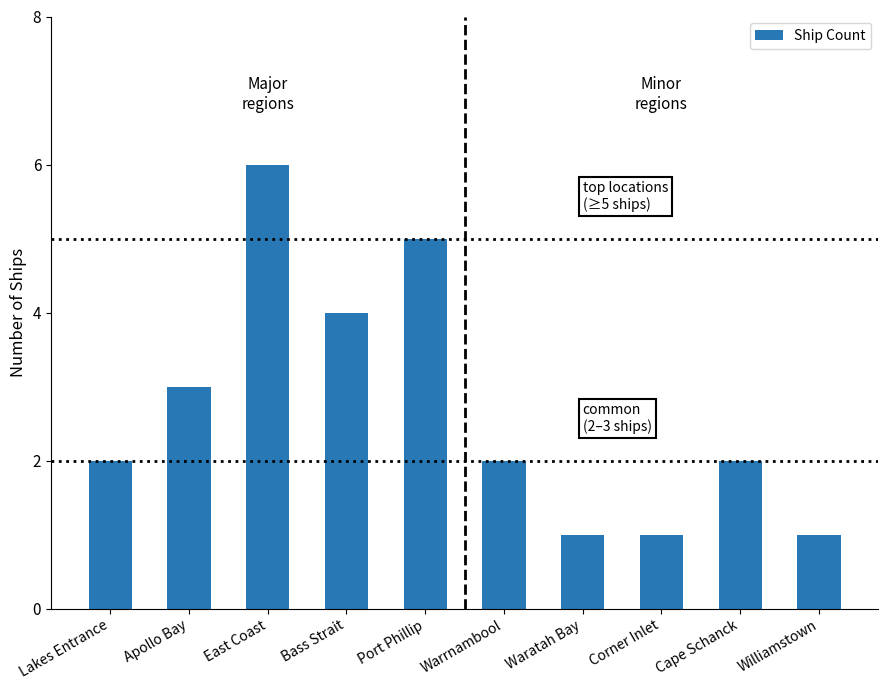

What is the label of the 7th bar from the right?

Bass Strait